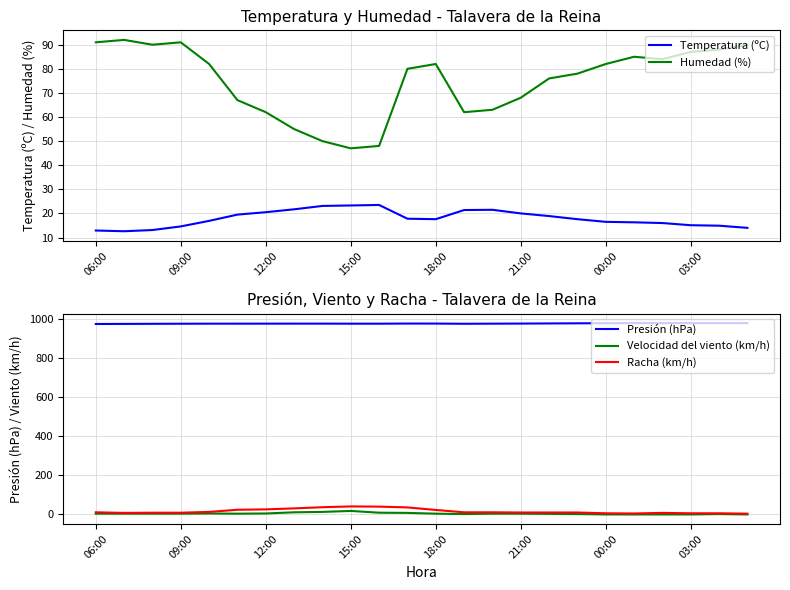

What is the highest value of the Racha (km/h) series?

41.0